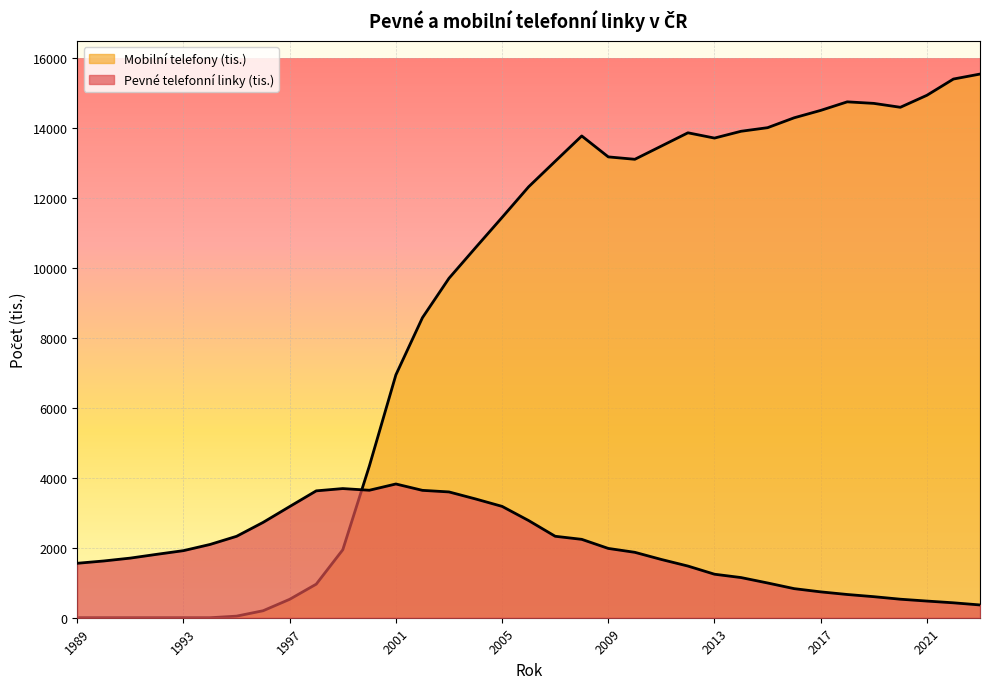

Which series has the largest total across all categories?

Mobilní telefony (tis.)